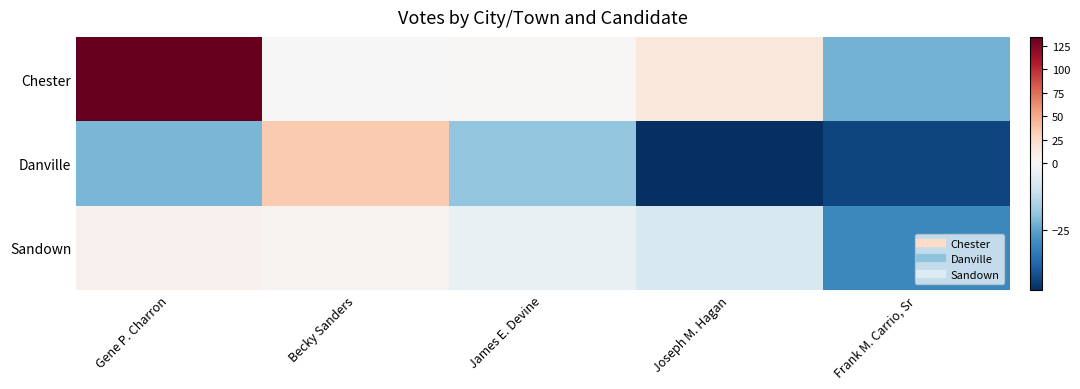

How many series are shown in this chart?

3